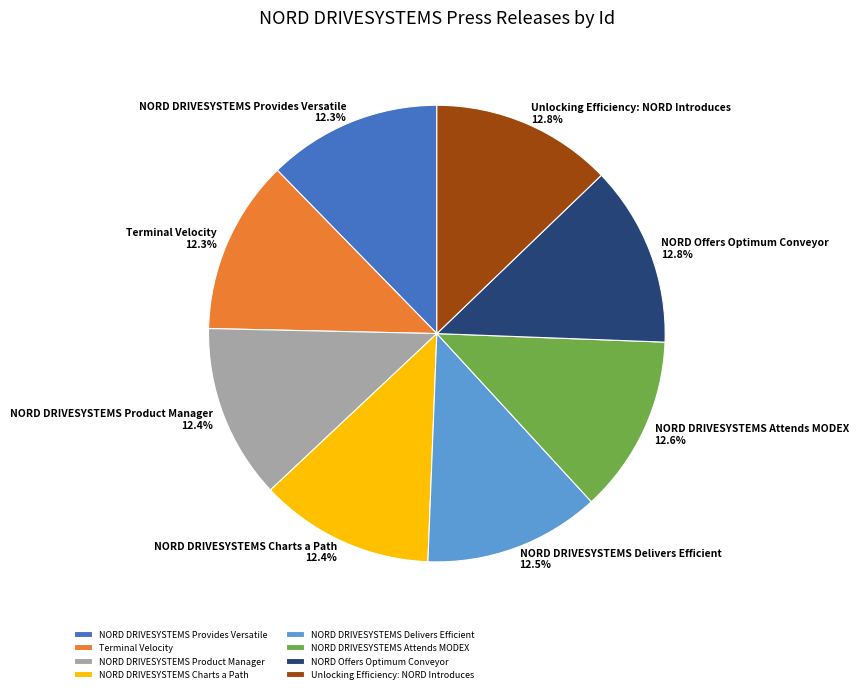

Does NORD DRIVESYSTEMS Provides Versatile represent more than half of the total?

No